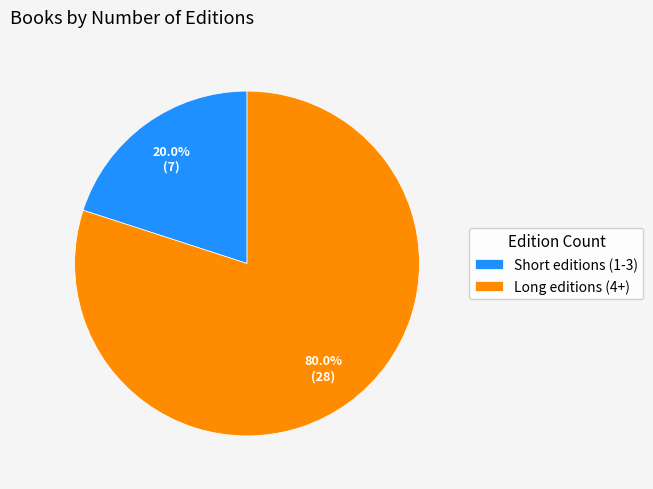

Is there any slice that represents more than half of the pie?

Yes